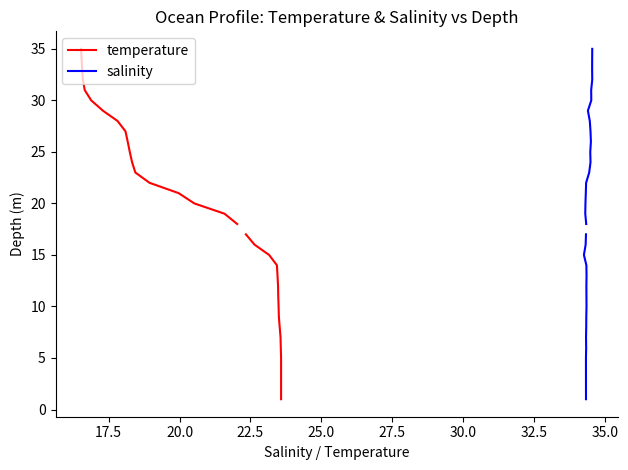

Does the chart display data point markers on the line(s)?

No